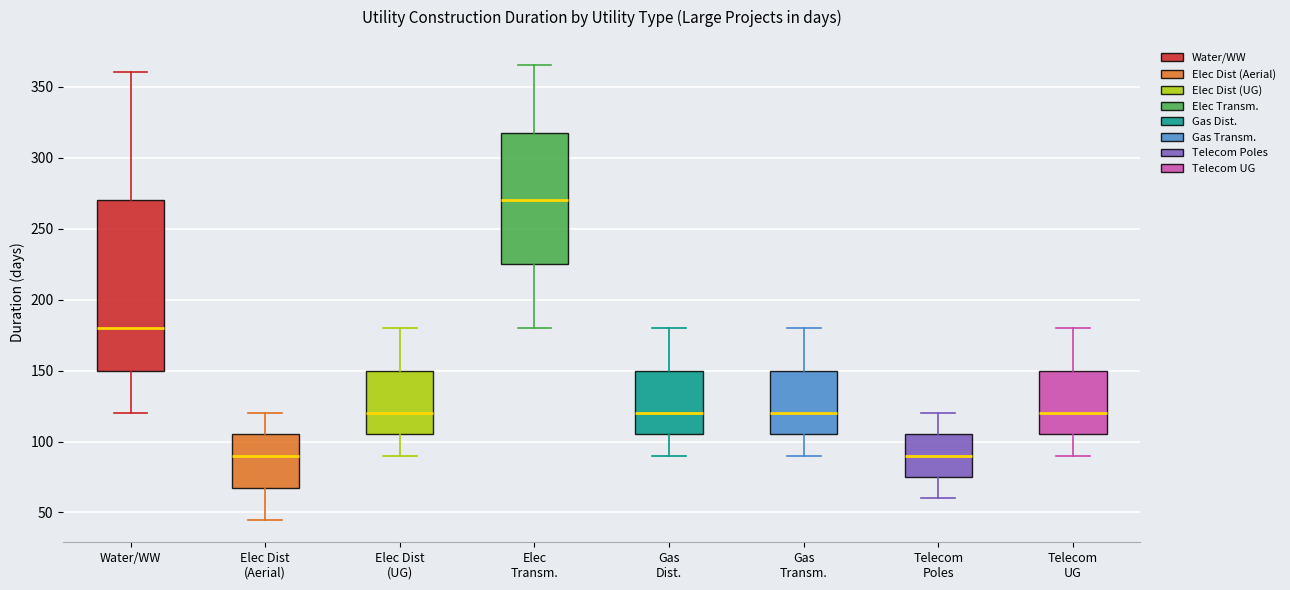

Comparing the boxes themselves (not the whiskers), which one is the tallest?

Water/WW